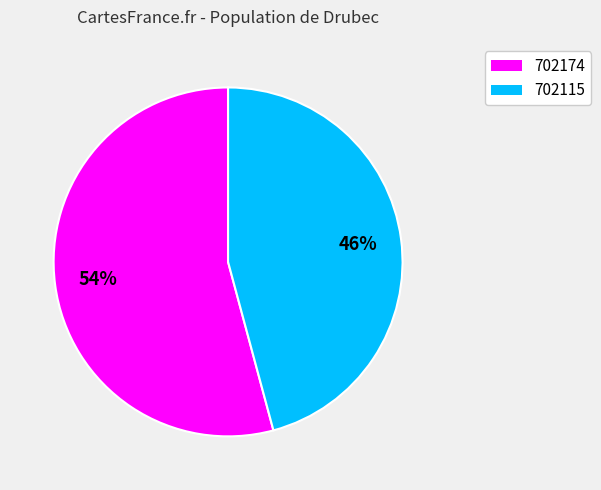

Combined, do 702174 and 702115 account for over 50%?

Yes